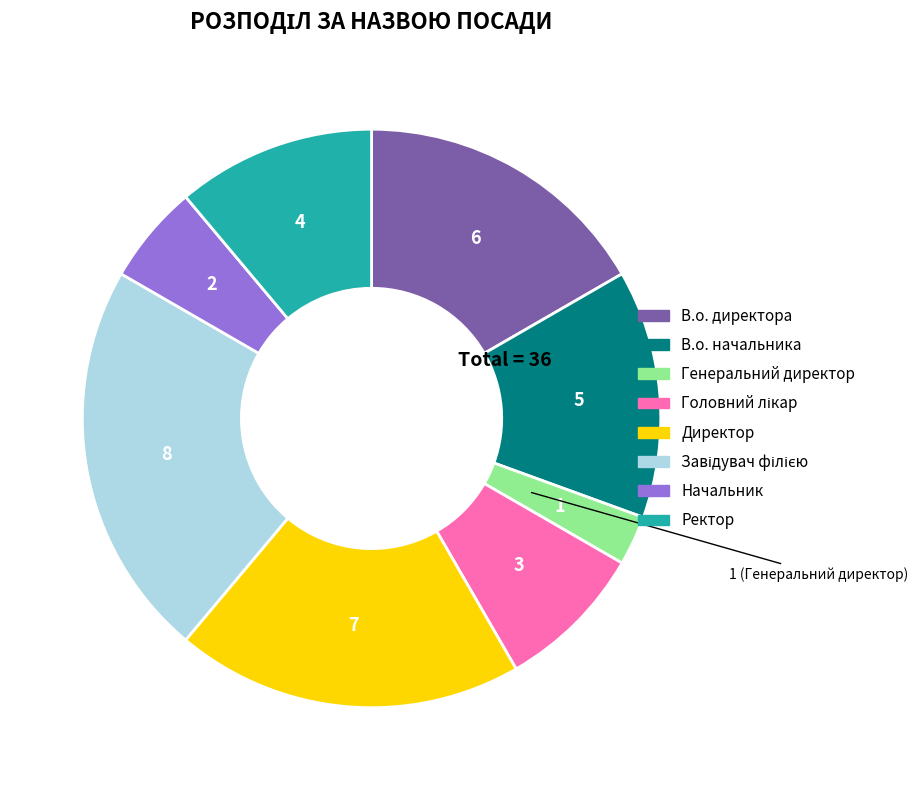

Approximately how many times larger is the value at Директор compared to В.о. директора?

1.2